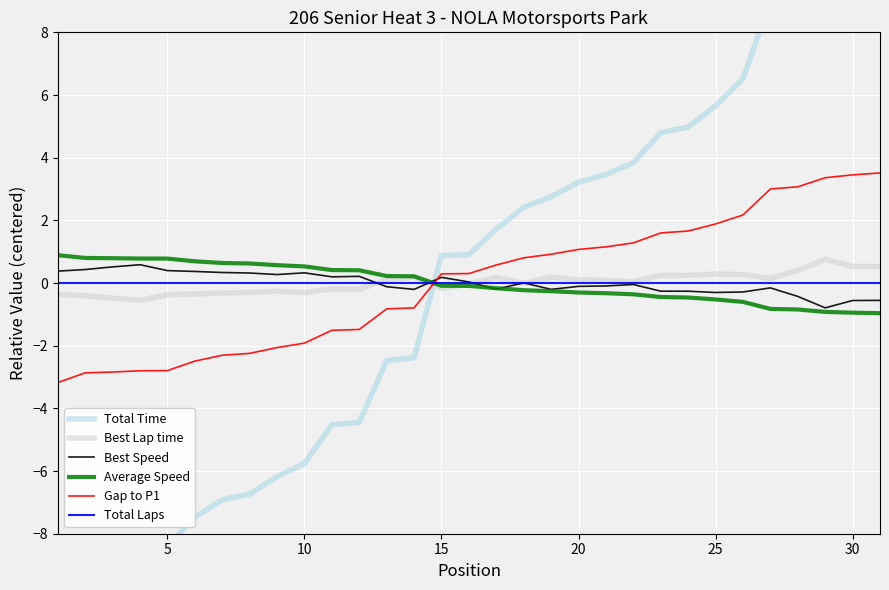

What is the highest value of the Average Speed series?

0.9